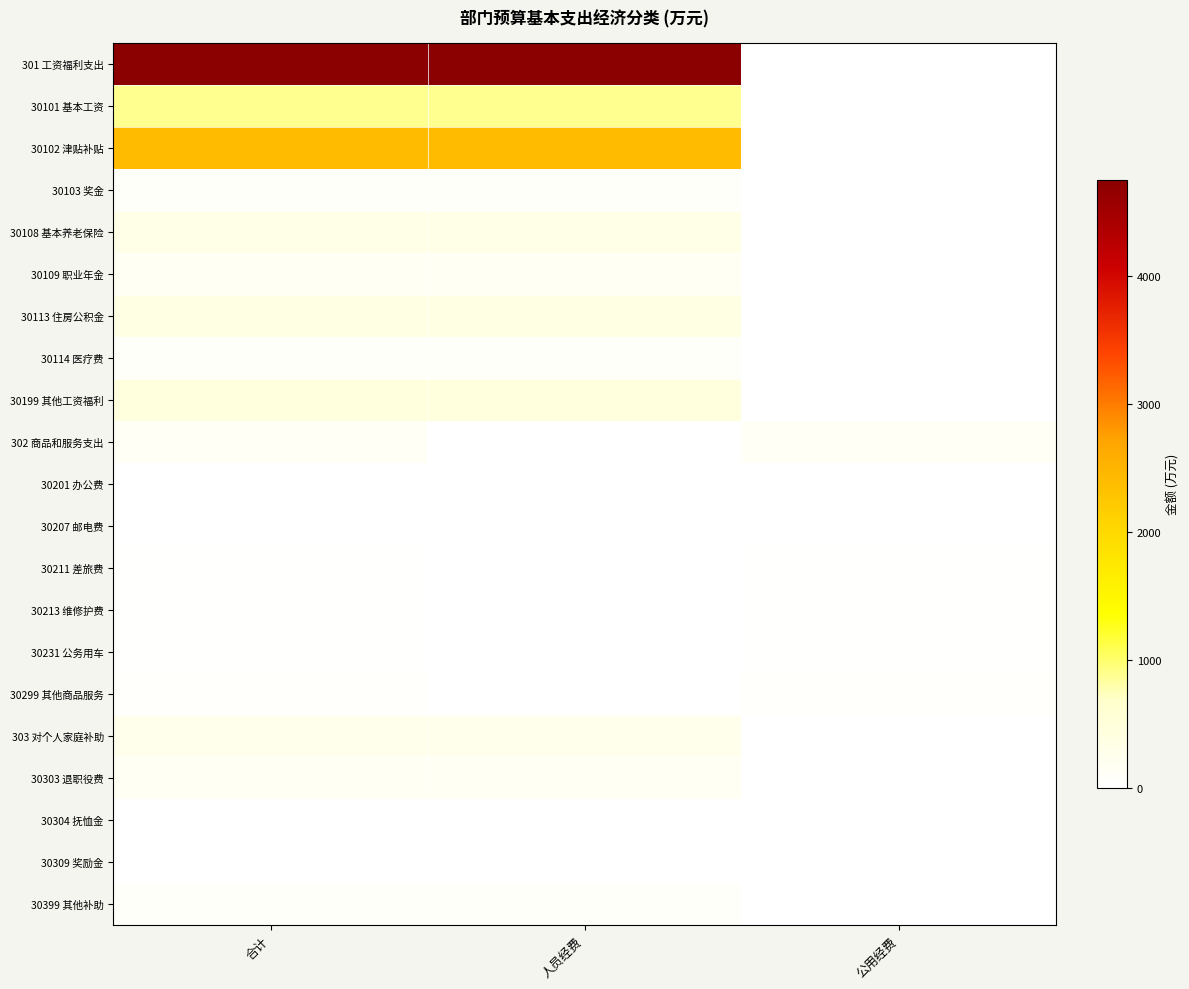

Reading left to right, extract all data points from this chart.

301 工资福利支出: 合计=4752.7	人员经费=4752.7	公用经费=0.0
30101 基本工资: 合计=890.0	人员经费=890.0	公用经费=0.0
30102 津贴补贴: 合计=2410.0	人员经费=2410.0	公用经费=0.0
30103 奖金: 合计=70.0	人员经费=70.0	公用经费=0.0
30108 基本养老保险: 合计=333.8	人员经费=333.8	公用经费=0.0
30109 职业年金: 合计=166.9	人员经费=166.9	公用经费=0.0
30113 住房公积金: 合计=377.0	人员经费=377.0	公用经费=0.0
30114 医疗费: 合计=60.0	人员经费=60.0	公用经费=0.0
30199 其他工资福利: 合计=445.0	人员经费=445.0	公用经费=0.0
302 商品和服务支出: 合计=133.0	人员经费=0.0	公用经费=133.0
30201 办公费: 合计=10.0	人员经费=0.0	公用经费=10.0
30207 邮电费: 合计=10.0	人员经费=0.0	公用经费=10.0
30211 差旅费: 合计=20.0	人员经费=0.0	公用经费=20.0
30213 维修护费: 合计=20.0	人员经费=0.0	公用经费=20.0
30231 公务用车: 合计=22.2	人员经费=0.0	公用经费=22.2
30299 其他商品服务: 合计=50.8	人员经费=0.0	公用经费=50.8
303 对个人家庭补助: 合计=261.0	人员经费=261.0	公用经费=0.0
30303 退职役费: 合计=150.0	人员经费=150.0	公用经费=0.0
30304 抚恤金: 合计=15.0	人员经费=15.0	公用经费=0.0
30309 奖励金: 合计=15.0	人员经费=15.0	公用经费=0.0
30399 其他补助: 合计=81.0	人员经费=81.0	公用经费=0.0